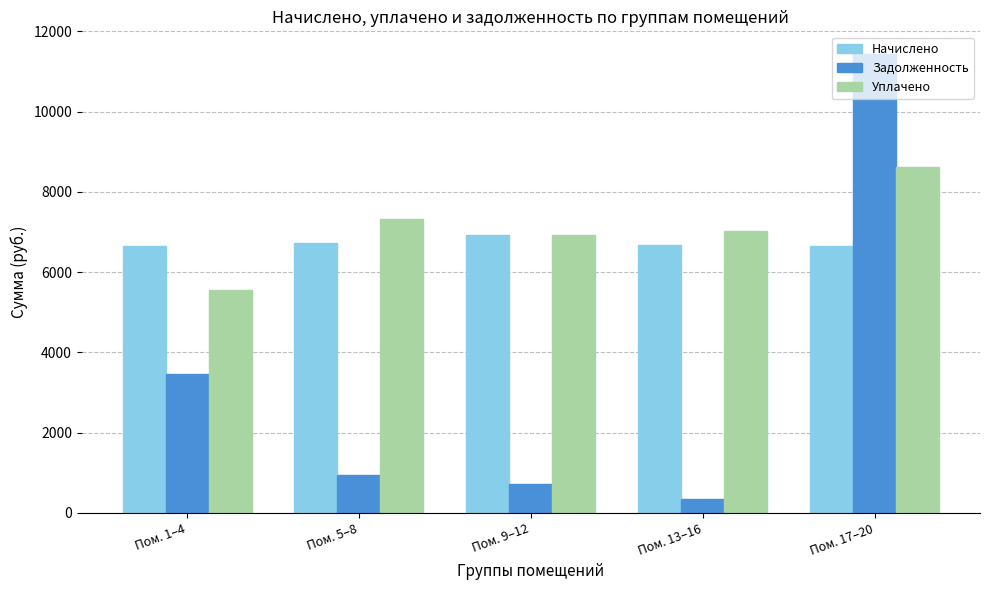

What is the total value across all series at Пом. 9–12?

14584.0